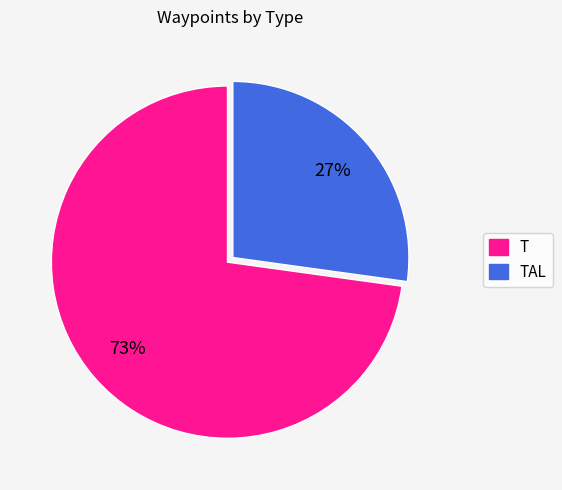

Is there a majority slice in this chart?

Yes